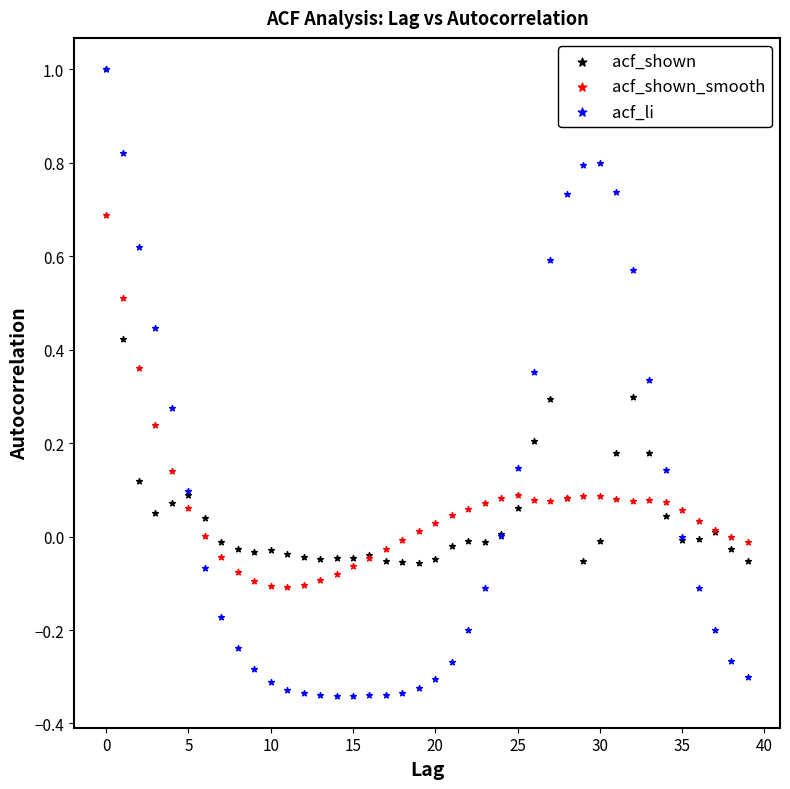

What are all the series names shown in the legend?

acf_shown, acf_shown_smooth, acf_li